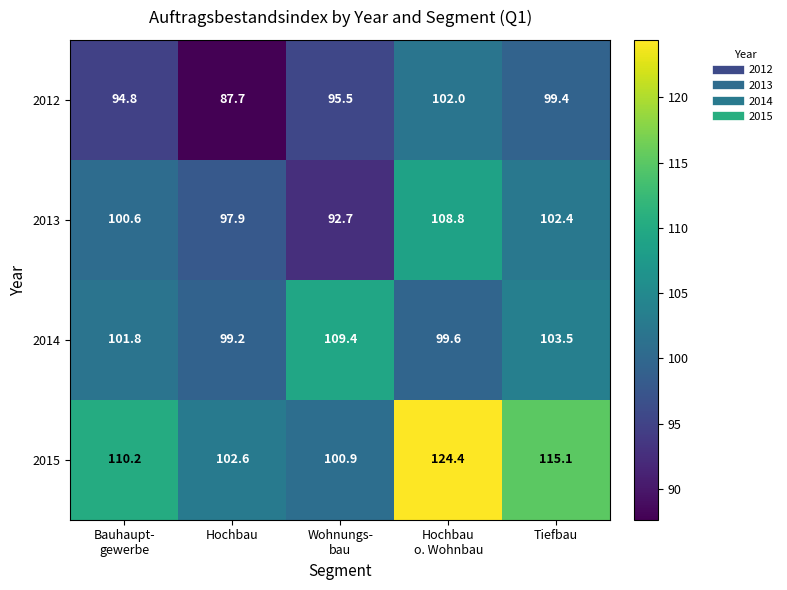

What is the spread (max minus min) of values at Tiefbau?

15.7